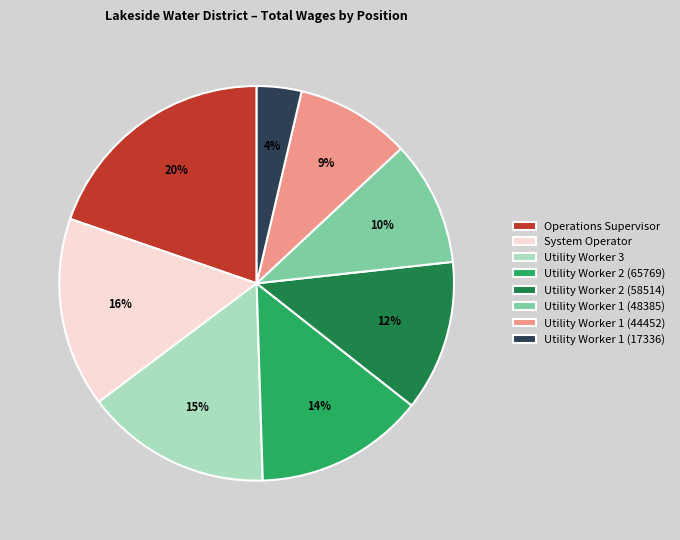

Which slice is the smallest?

Utility Worker 1 (17336)